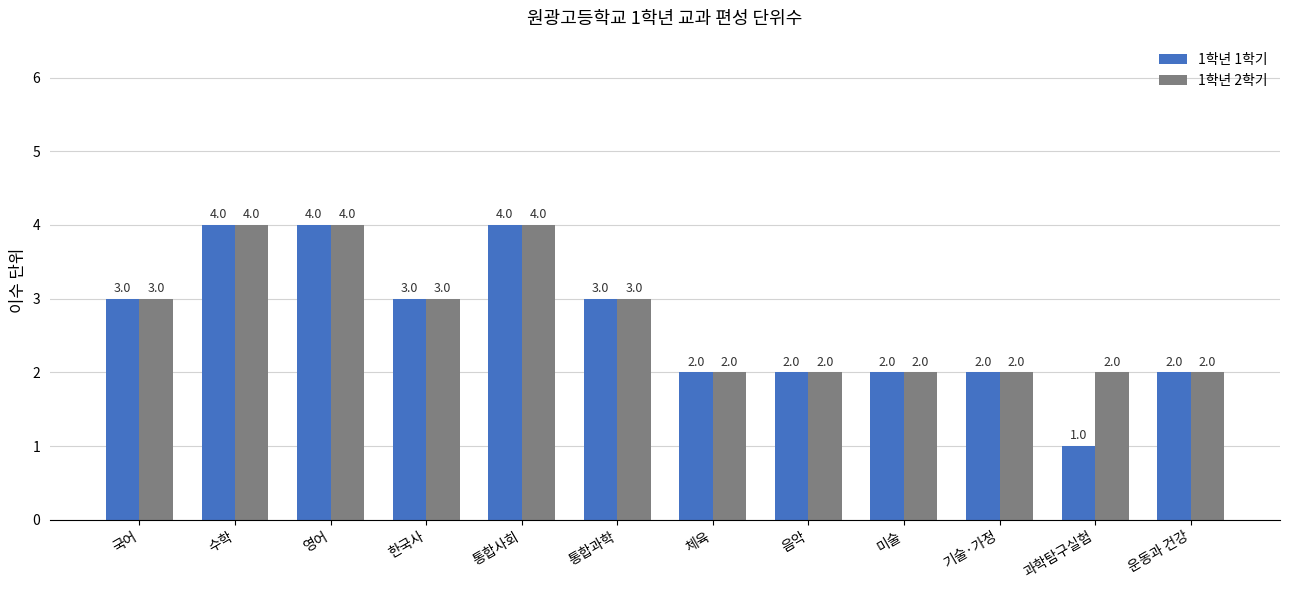

Which series has the largest total across all categories?

1학년 2학기